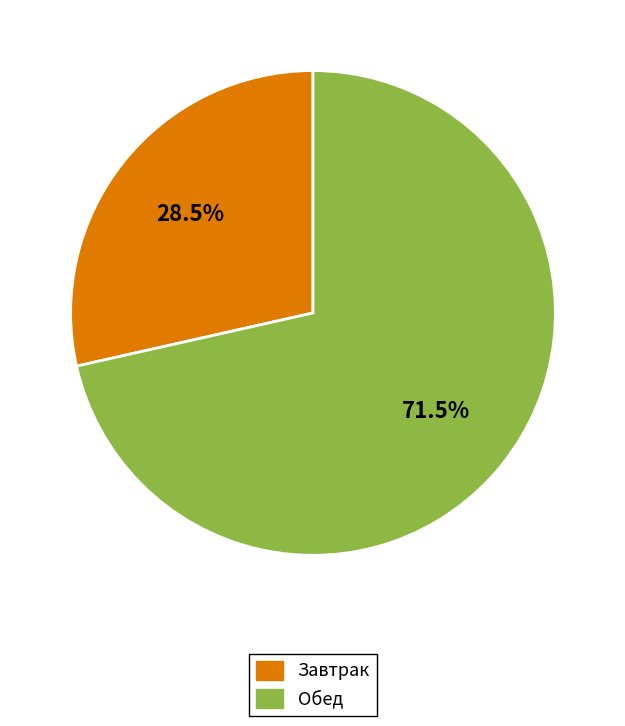

How many slices are in this pie chart?

2